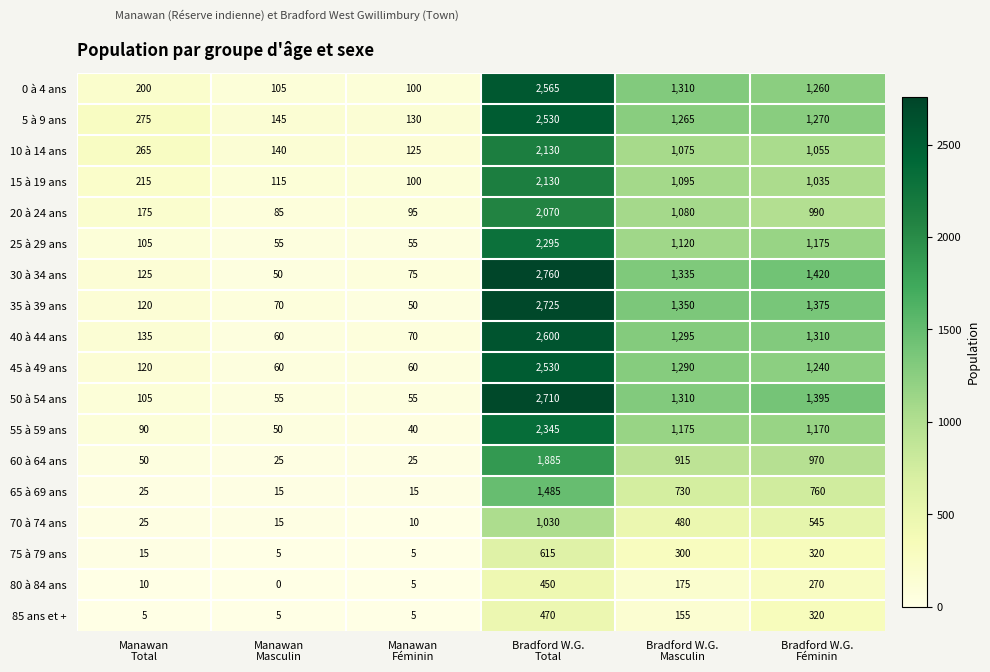

Which series changed the most between Manawan
Féminin and Bradford W.G.
Masculin?

35 à 39 ans